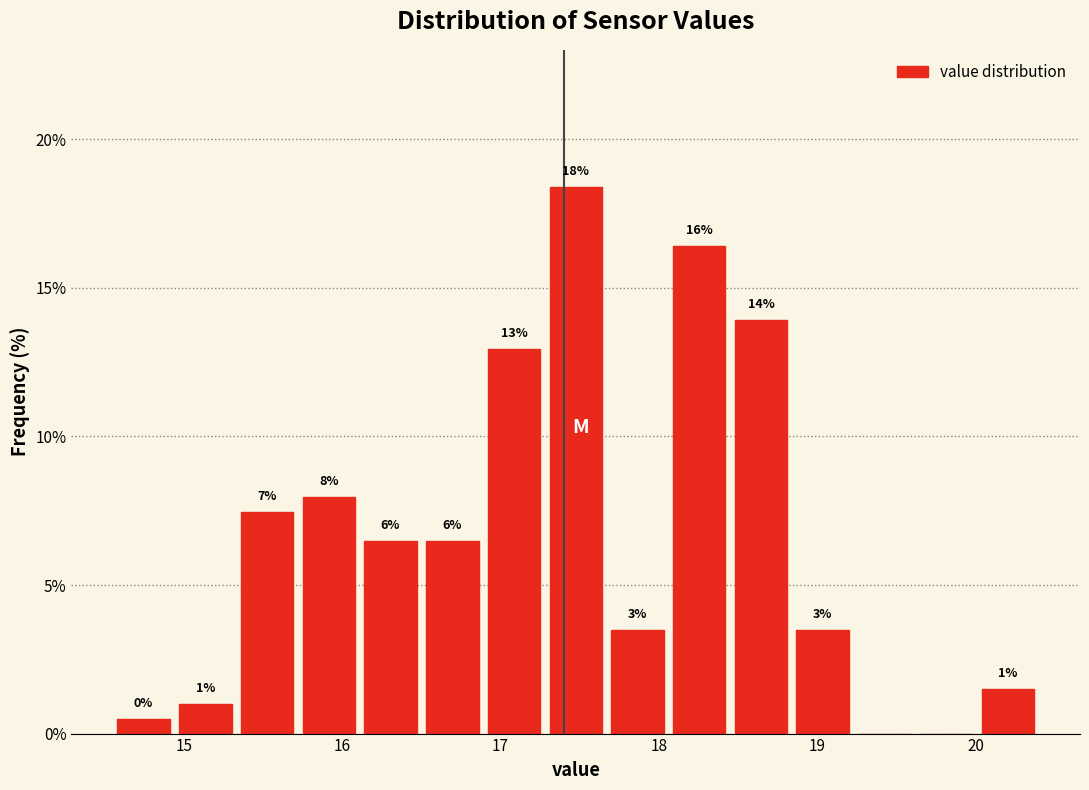

Around what value on the x-axis is the tallest bar? Give the approximate position of its centre, as read against the axis.

17.5